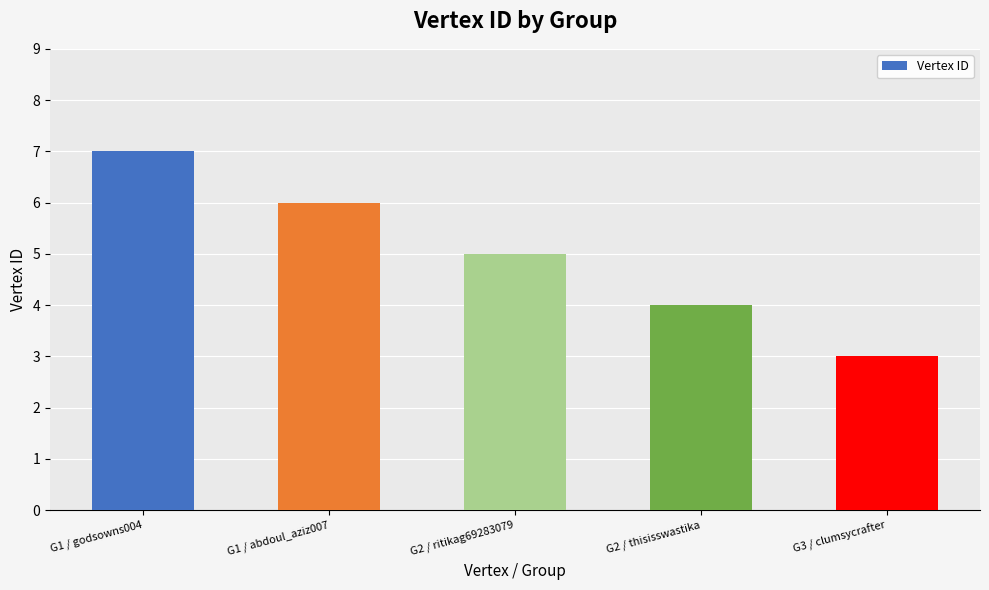

The chart shows a value of 4 at G1 / abdoul_aziz007. True or false?

False